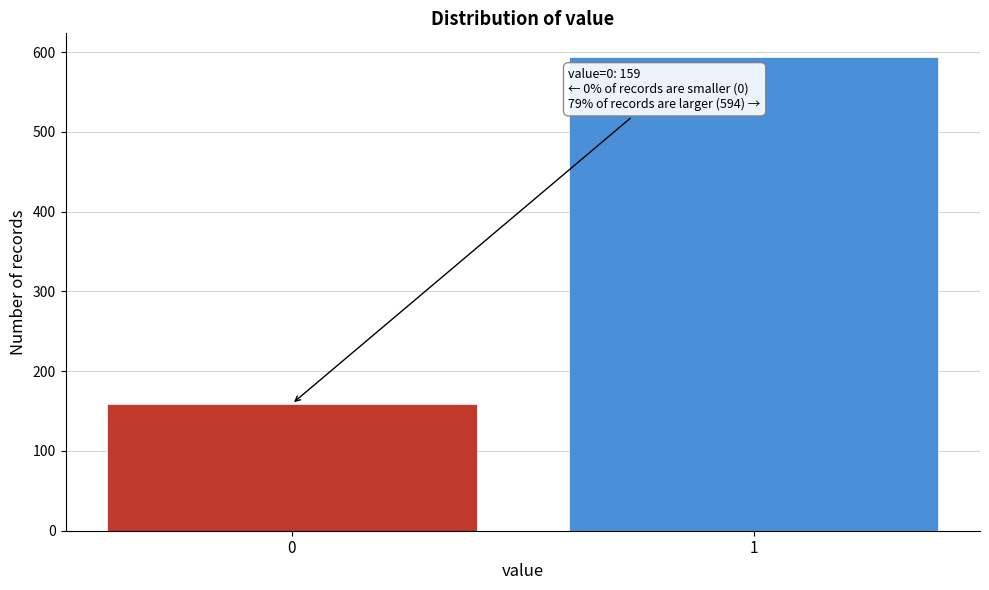

Reading left to right, list all the values displayed in this chart.

0=159	1=594